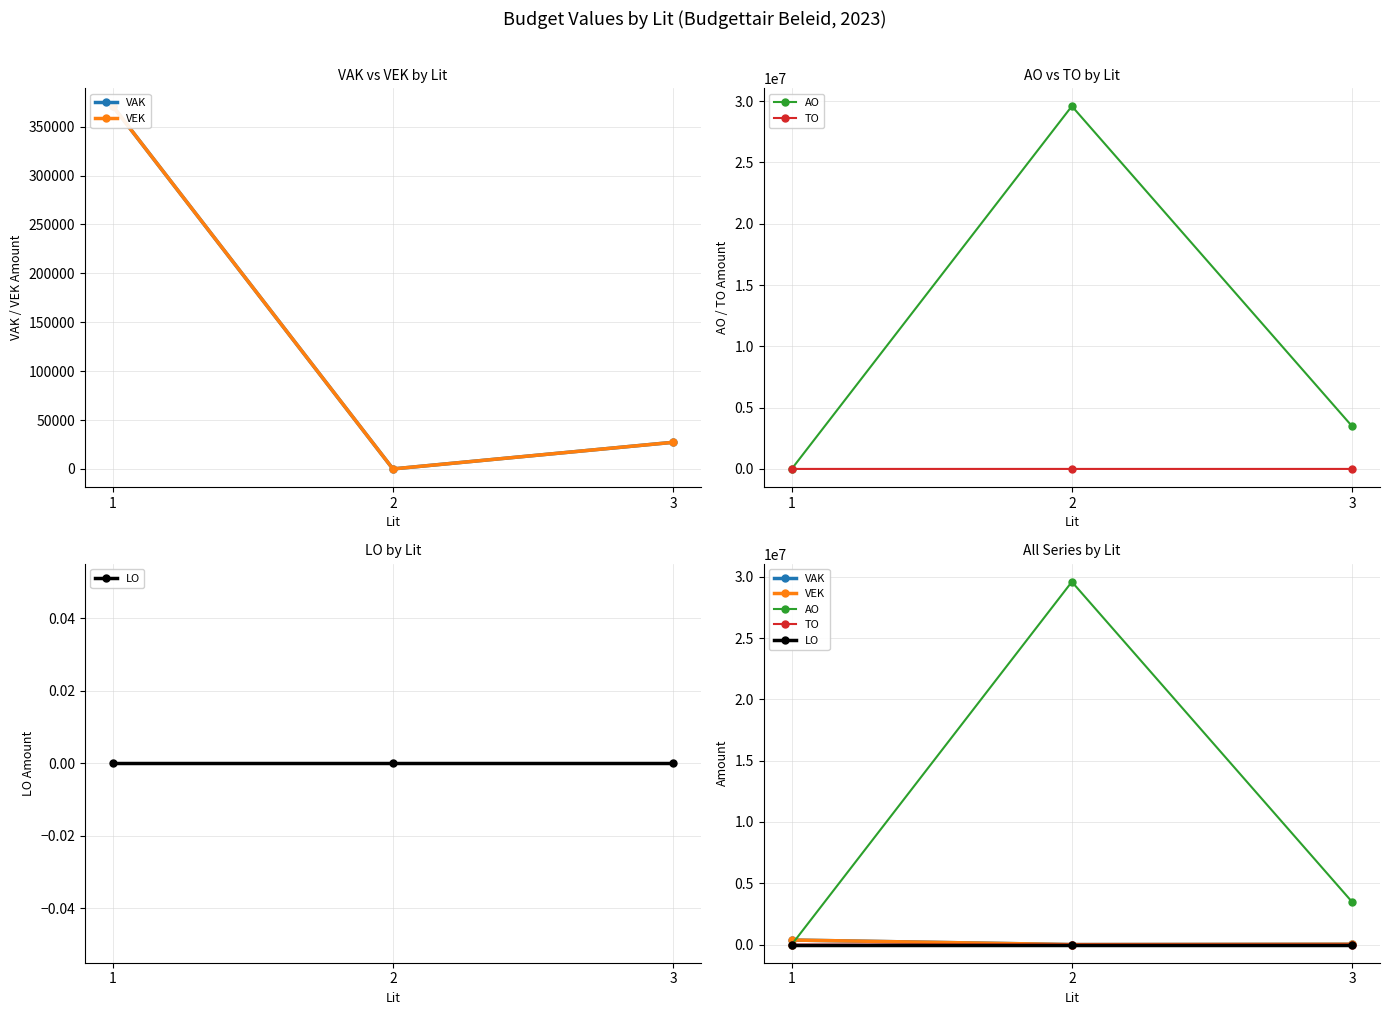

At which label does LO reach its minimum?

1